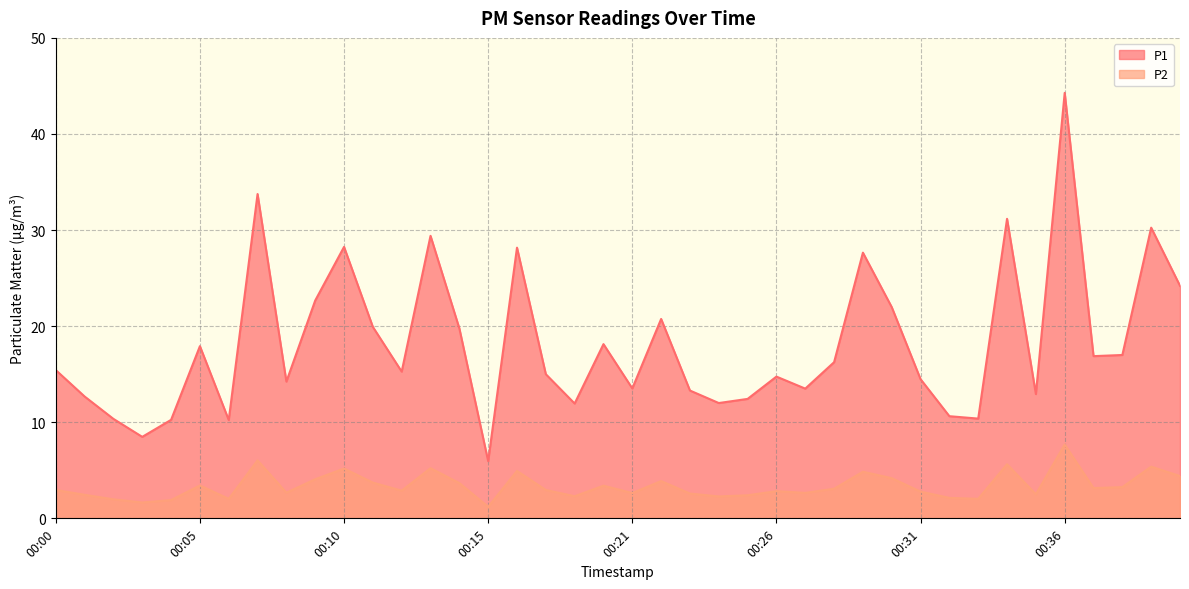

Reading left to right, transcribe all the data shown in this chart.

P1: 15.4	12.7	10.3	8.5	10.2	17.9	10.2	33.8	14.2	22.7	28.2	19.9	15.3	29.4	19.8	6.0	28.2	15.0	11.9	18.1	13.5	20.8	13.3	12.0	12.4	14.8	13.5	16.2	27.6	22.0	14.5	10.6	10.4	31.2	12.9	44.3	16.9	17.0	30.2	24.2
P2: 3.0	2.5	2.0	1.6	1.9	3.4	2.0	6.0	2.7	4.1	5.2	3.7	2.9	5.2	3.7	1.2	4.9	3.0	2.3	3.4	2.6	3.9	2.6	2.3	2.4	2.8	2.6	3.1	4.8	4.2	2.8	2.1	2.0	5.6	2.5	7.7	3.1	3.2	5.4	4.4